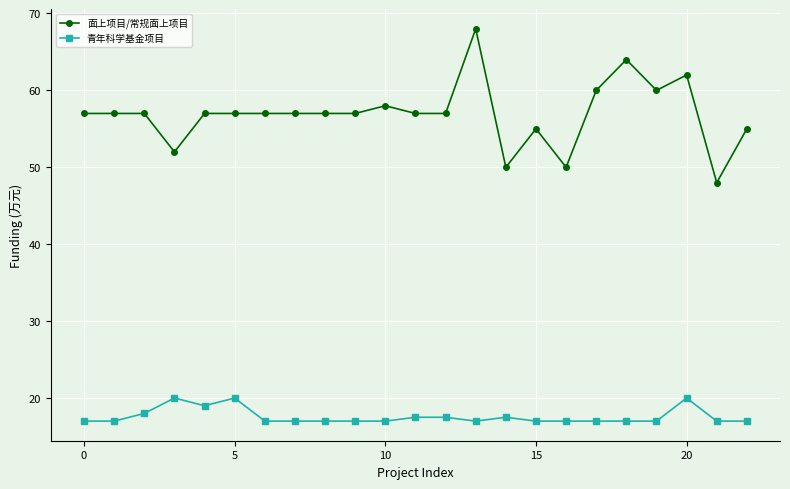

Which series has the widest spread of values?

面上项目/常规面上项目